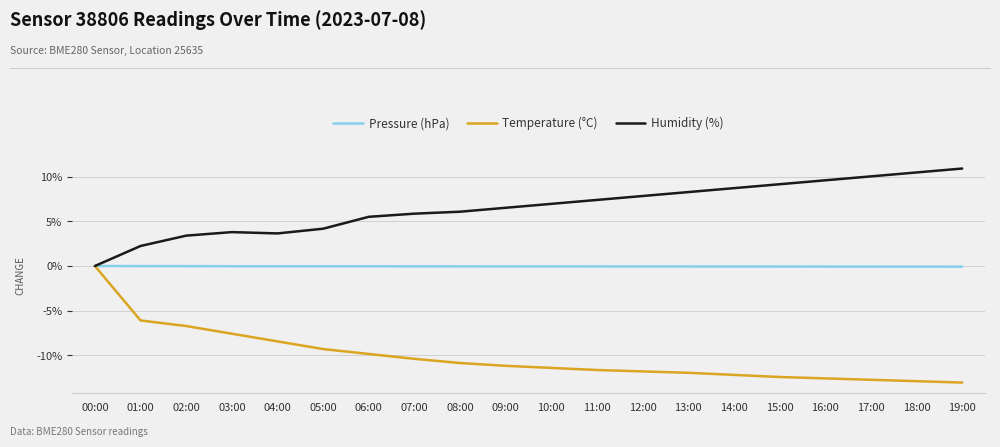

What position from the right is 08:00?

12